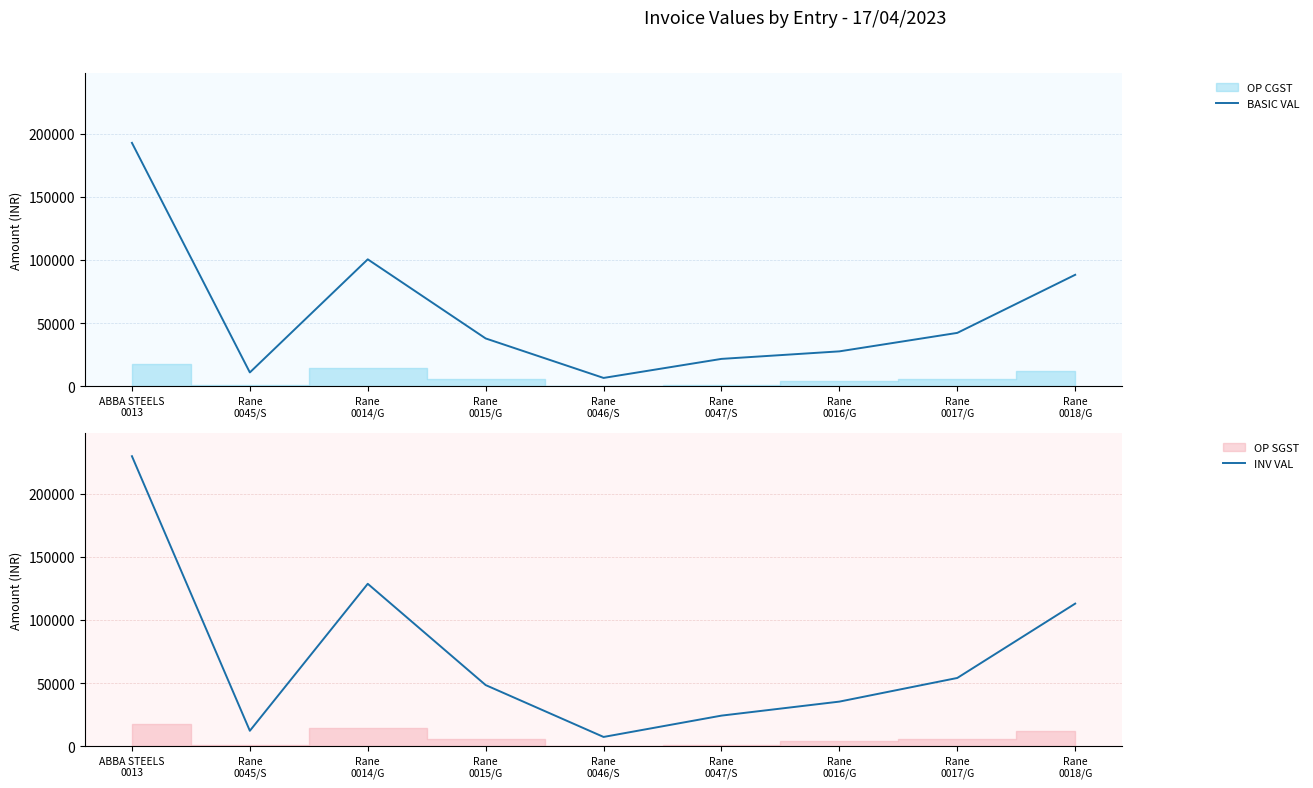

What is the difference between the BASIC VAL values at Rane
0014/G and Rane
0045/S?

89544.0